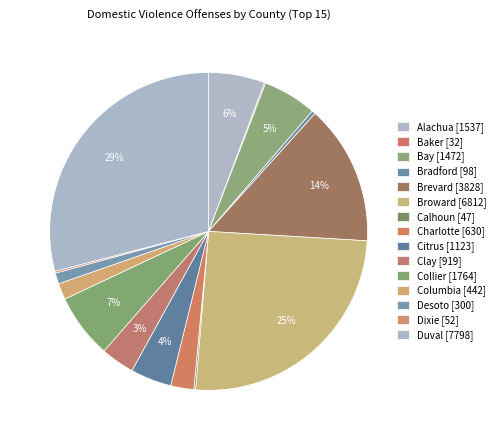

To the nearest percent, what is the average slice percentage?

7%